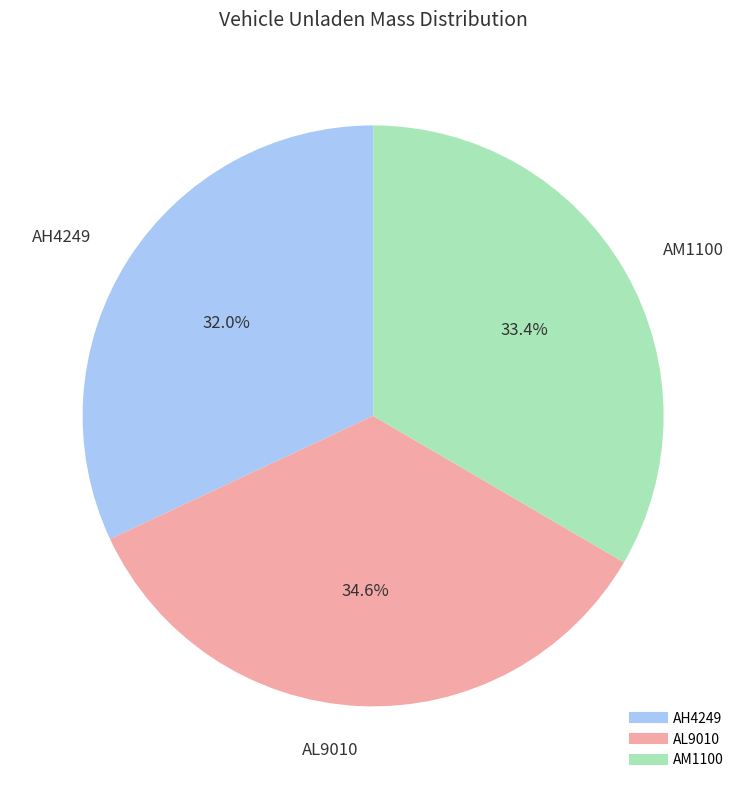

Does AM1100 represent more than half of the total?

No